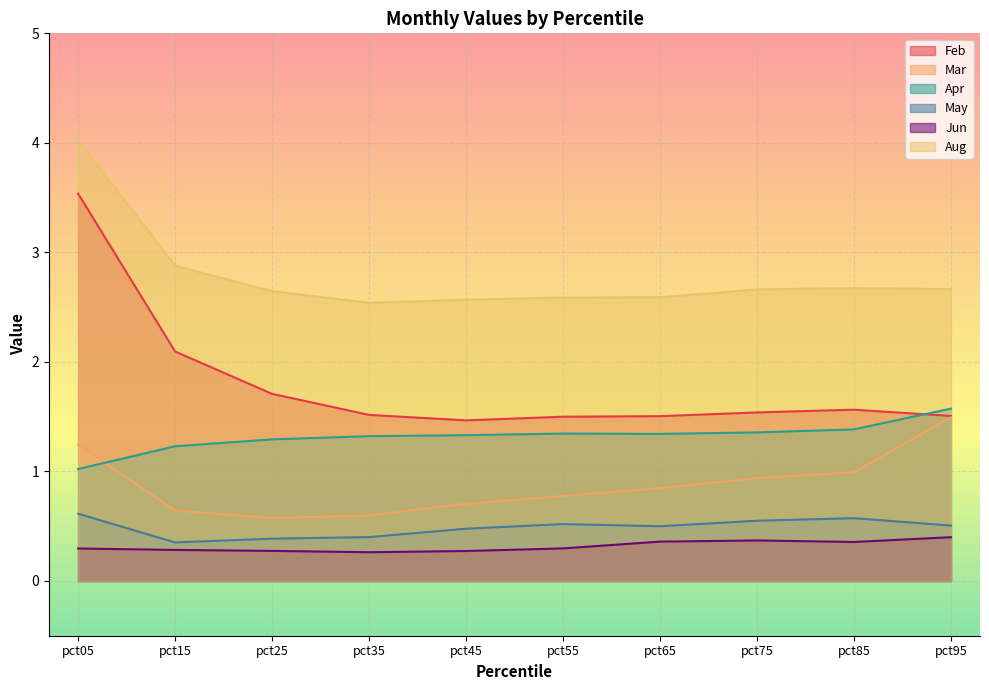

True or false: Aug and Apr intersect in this chart.

False